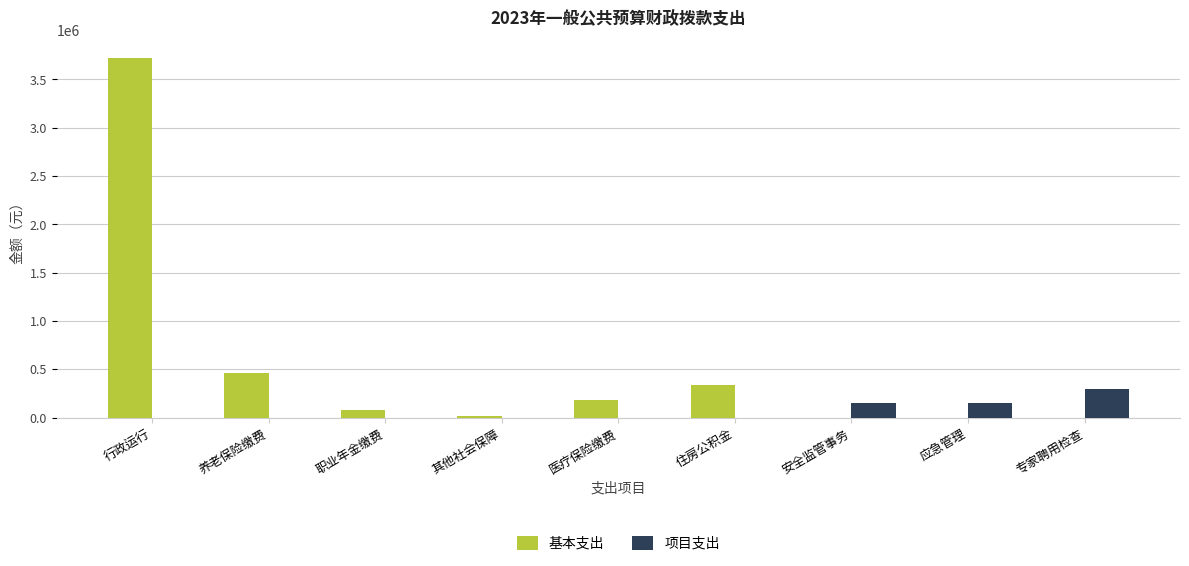

Between 行政运行 and 职业年金缴费, which series saw the biggest shift?

基本支出